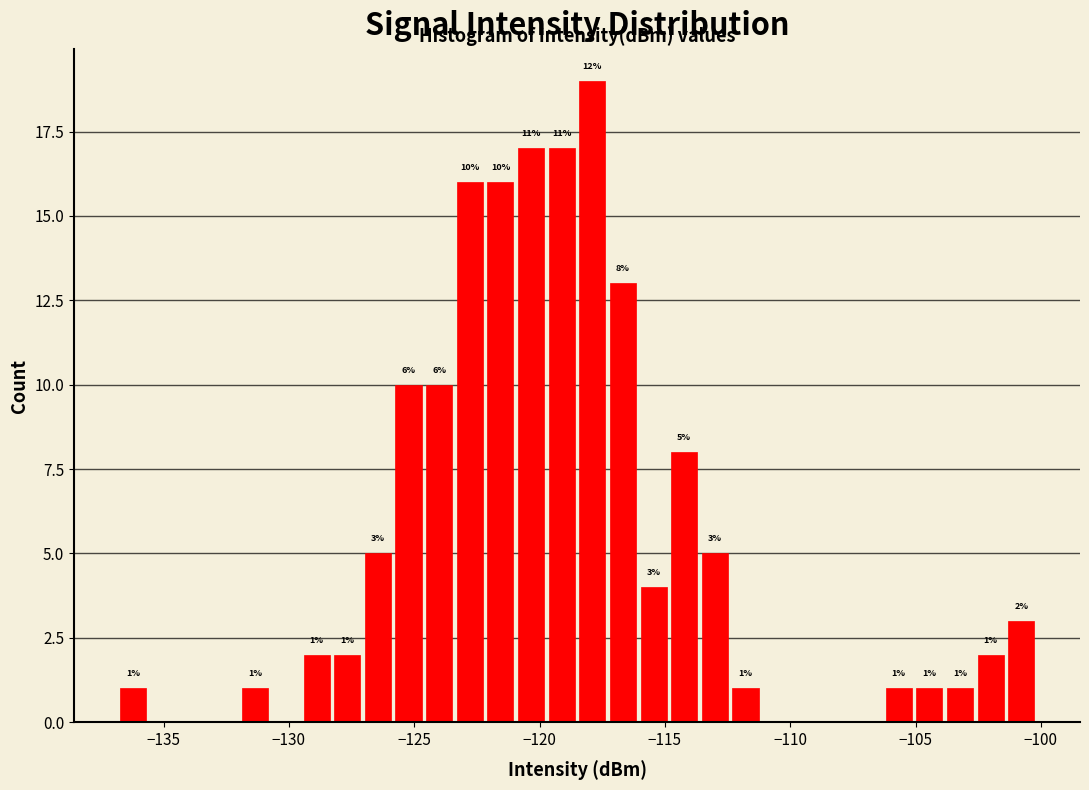

Around what value on the x-axis is the tallest bar? Give the approximate position of its centre, as read against the axis.

-118.0